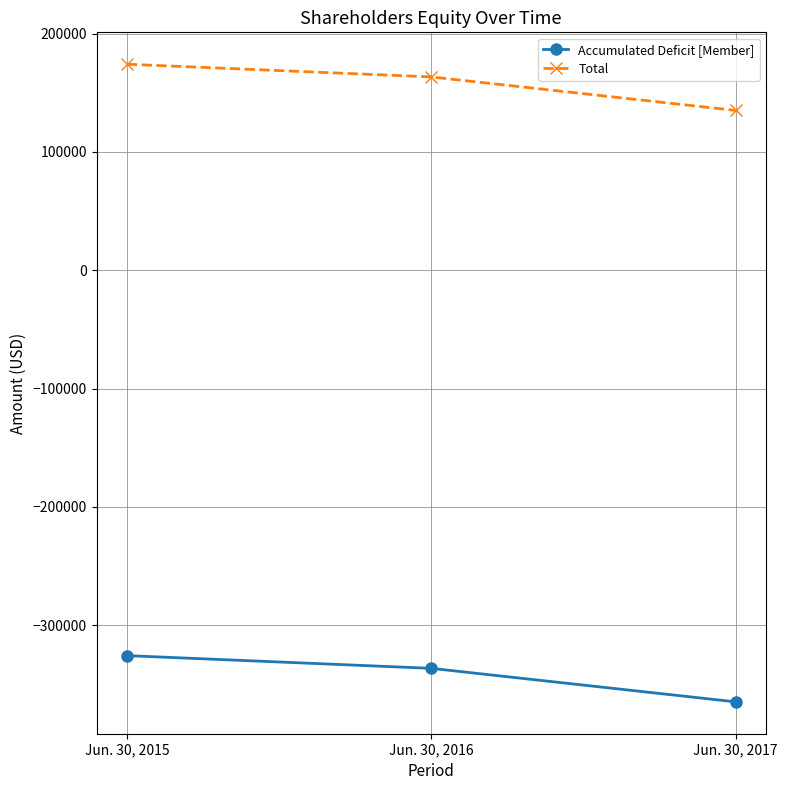

Rank the categories by Total value from highest to lowest.

Jun. 30, 2015, Jun. 30, 2016, Jun. 30, 2017